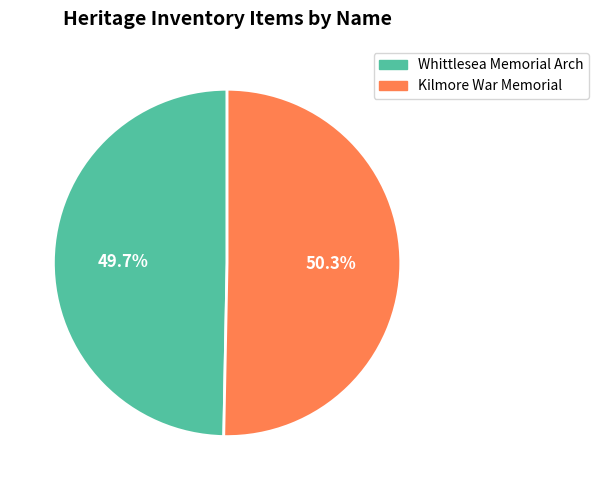

To the nearest percent, what is the average slice percentage?

50%